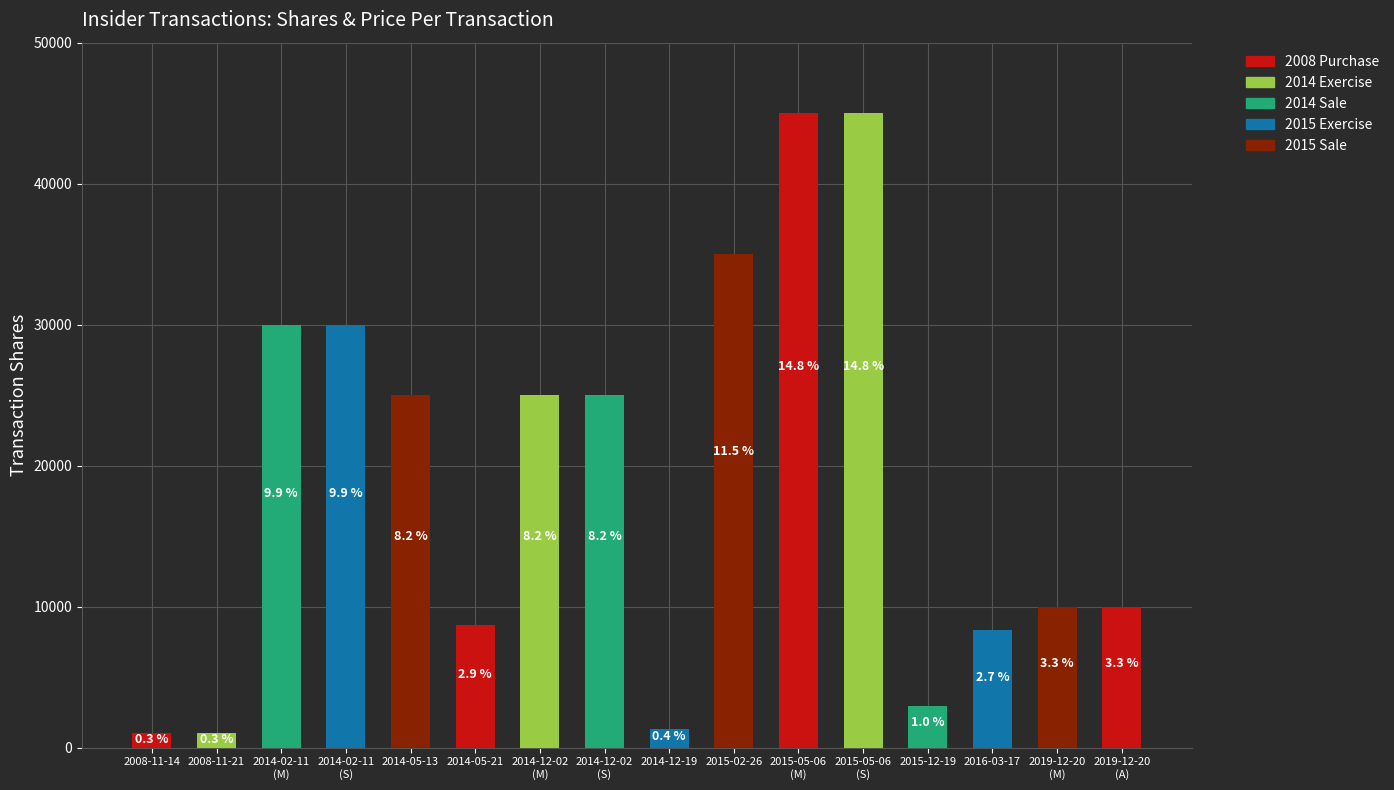

What is the difference between the values at 2015-02-26 and 2008-11-21?

34000